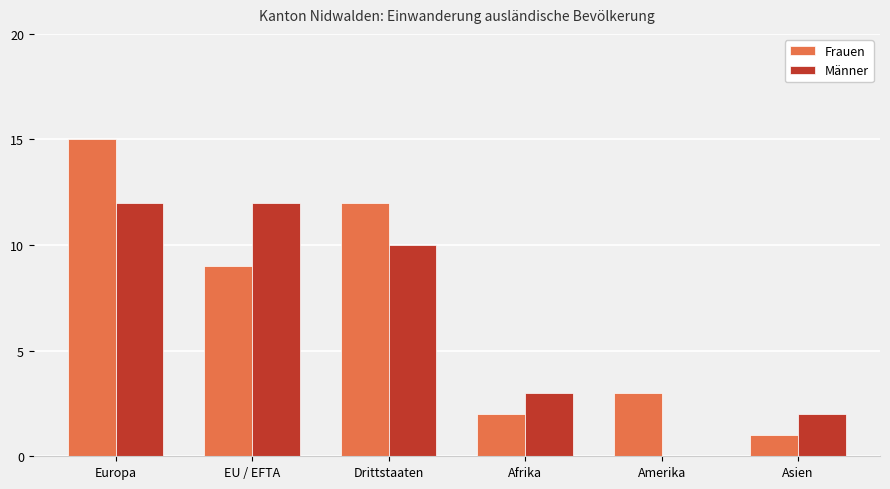

Is it true that Männer equals 12 at Europa?

True